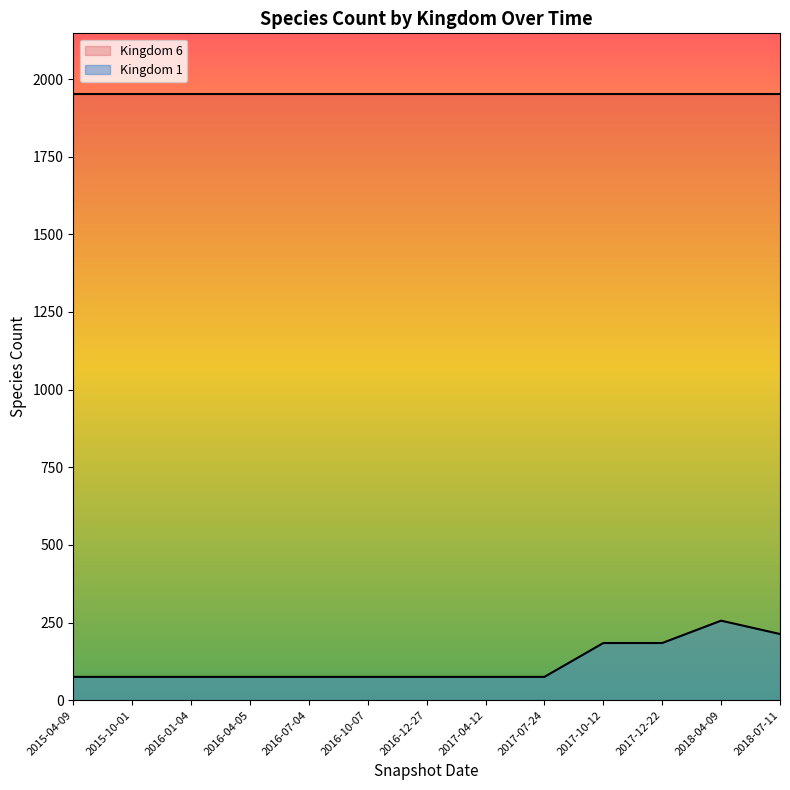

True or false: Kingdom 1 and Kingdom 6 cross at least once.

False